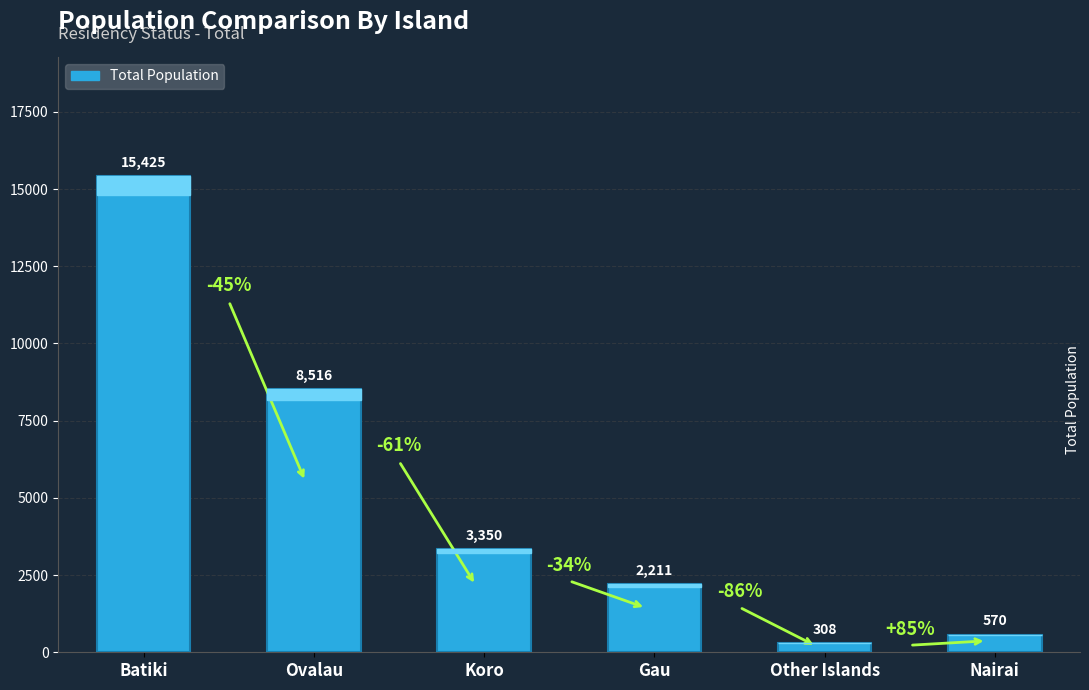

What is the average value?

5063